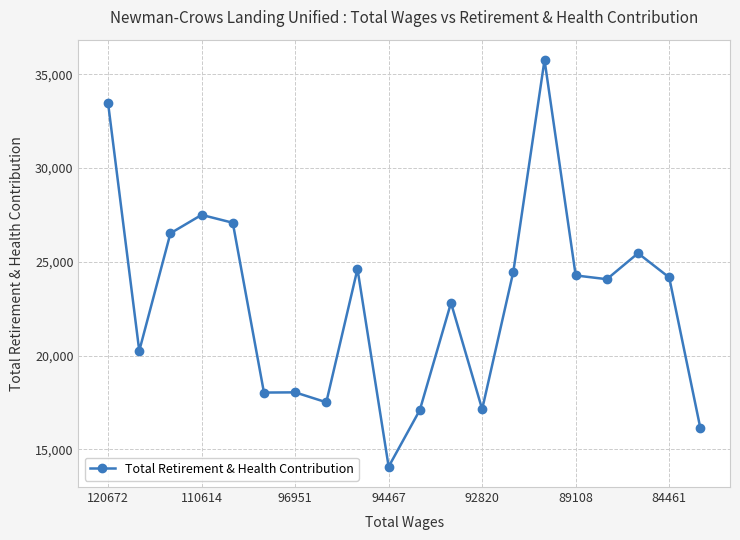

What is the value of the 3rd point from the left?

26518